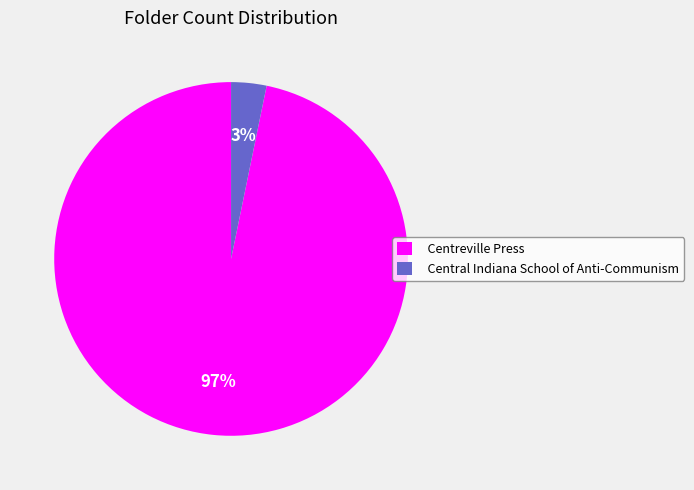

Does any single category account for the majority?

Yes